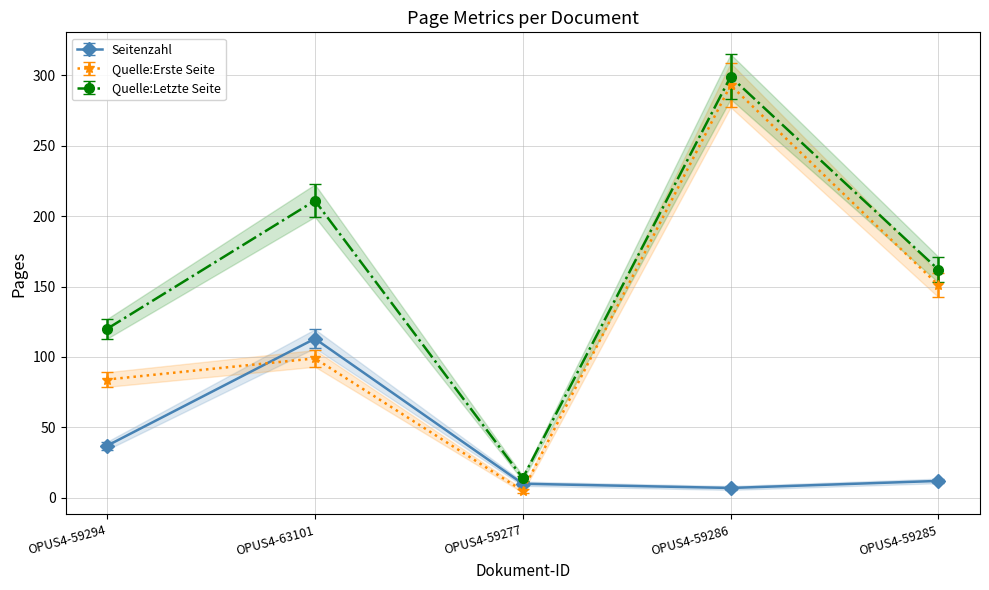

Between OPUS4-59294 and OPUS4-59286, which series saw the biggest shift?

Quelle:Erste Seite